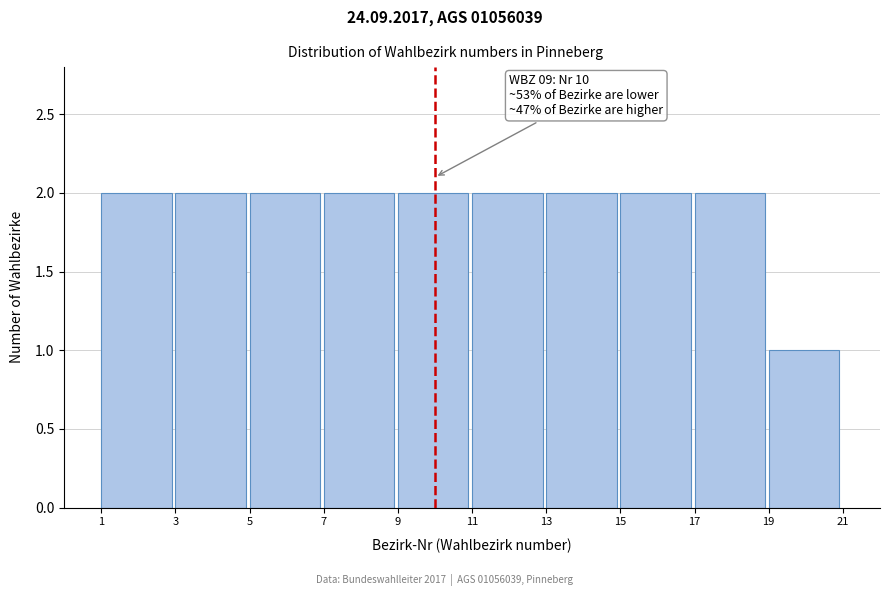

Reading right to left, extract all data points from this chart.

1	2	2	2	2	2	2	2	2	2